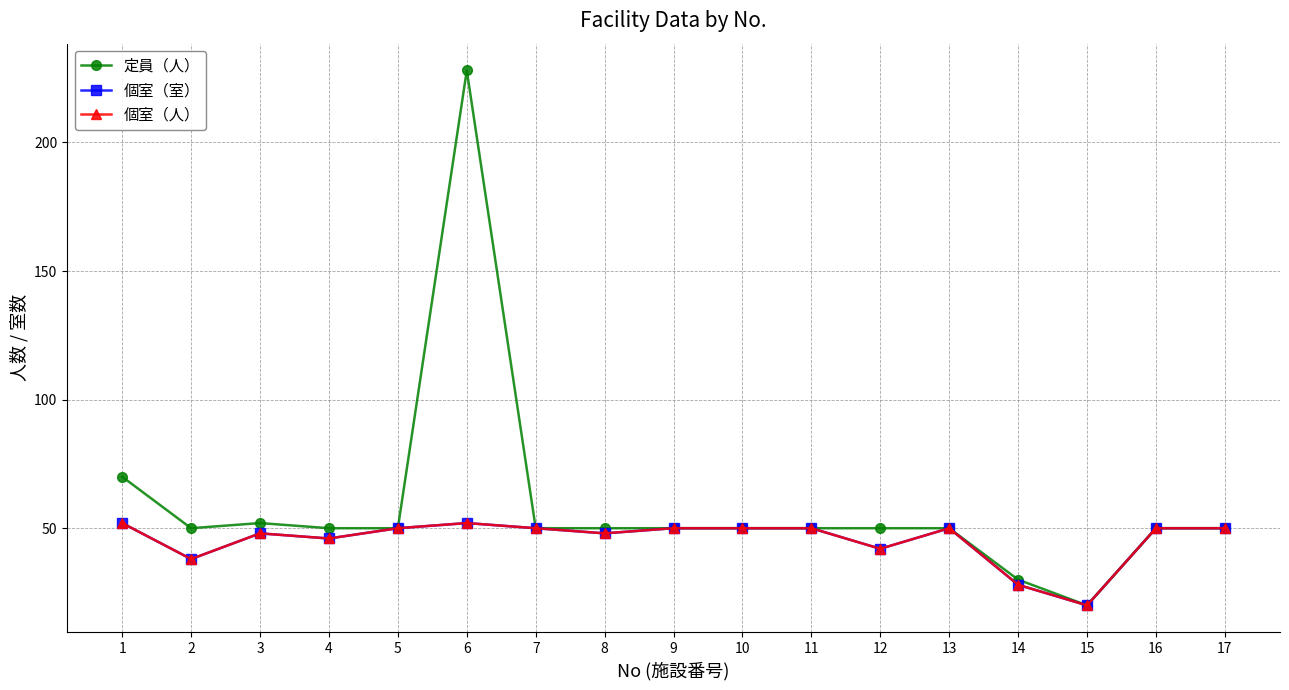

Does the chart have visible grid lines?

Yes